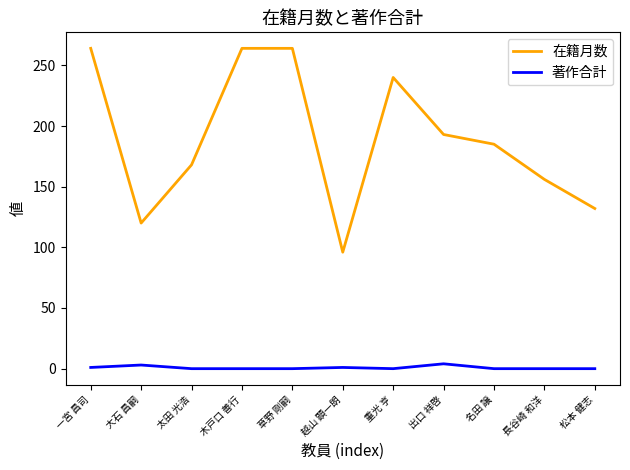

In 著作合計, how many points are higher than both neighbors (excluding endpoints)?

3